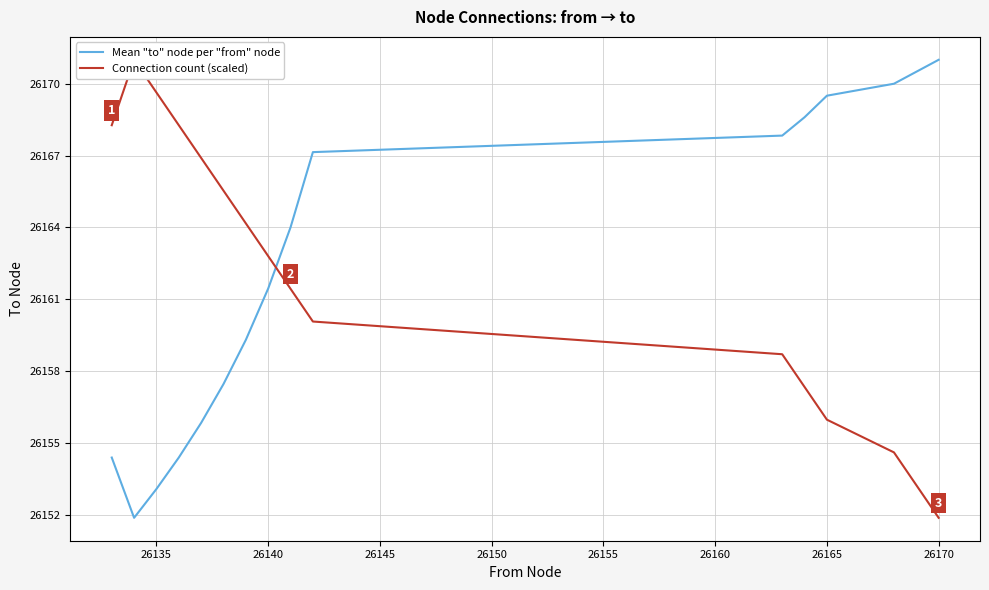

Which series ends up on top after the final intersection of Mean "to" node per "from" node and Connection count (scaled)?

Mean "to" node per "from" node